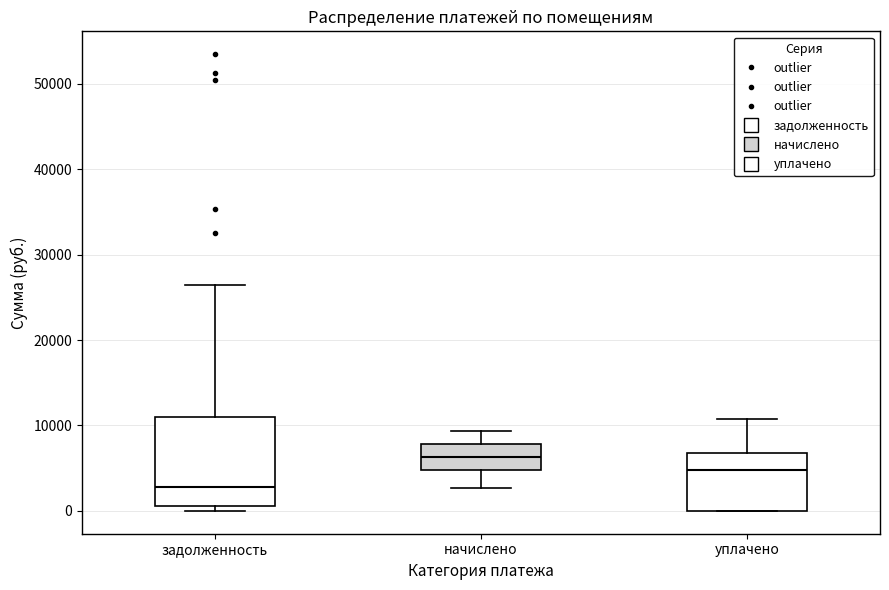

Which box is the tallest, from its lower edge to its upper edge?

задолженность